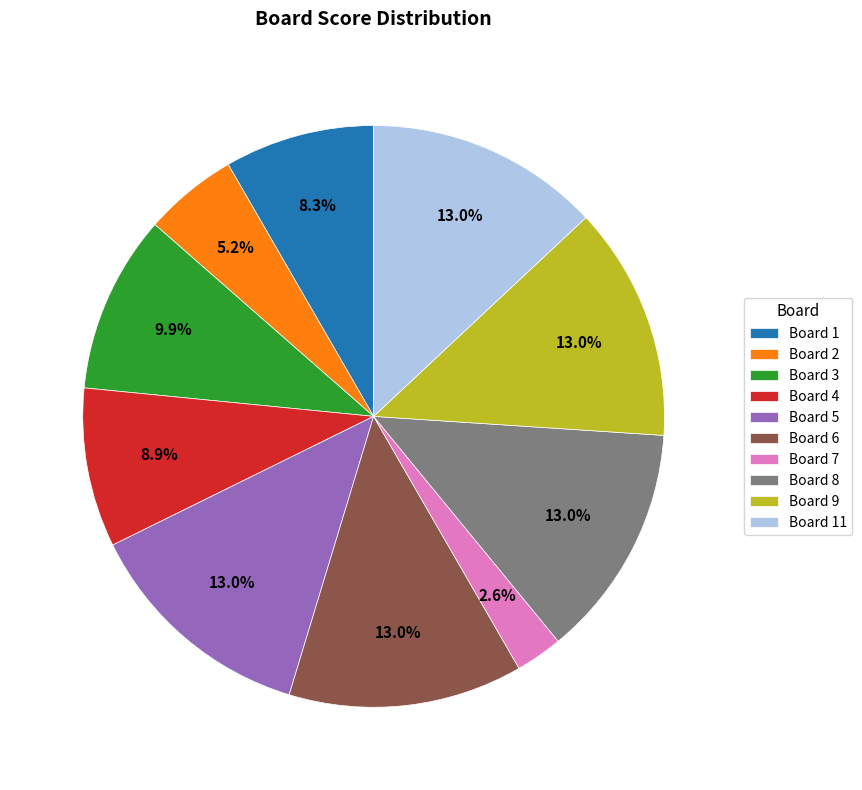

Combined, do Board 1 and Board 2 account for over 50%?

No